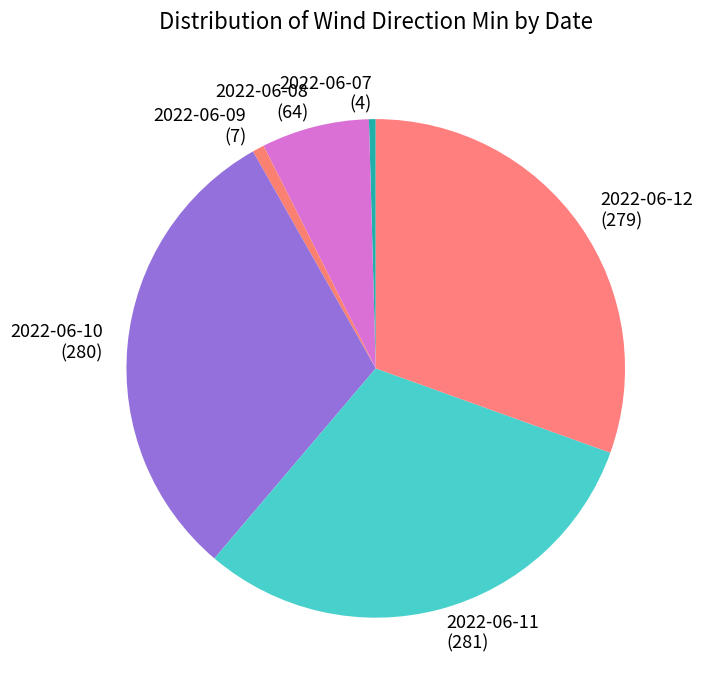

Is the sum of 2022-06-09 (7) and 2022-06-08 (64) greater than half?

No